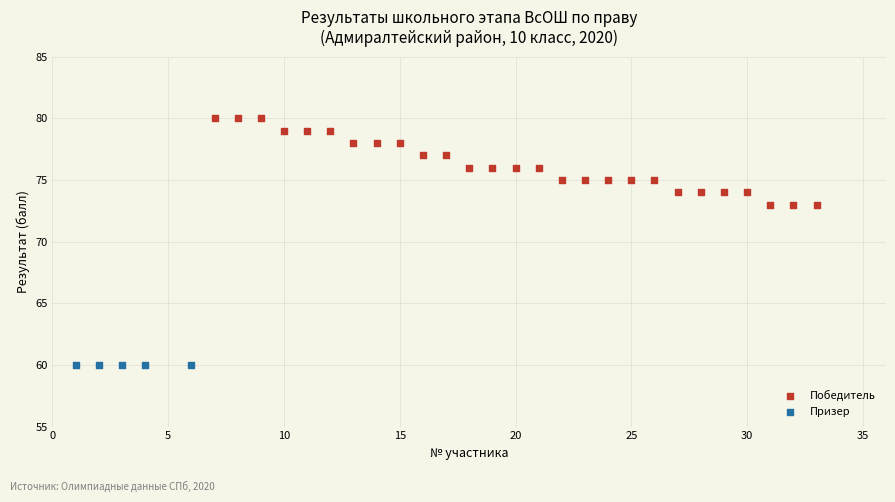

Which series contains the lowest Y value?

Призер